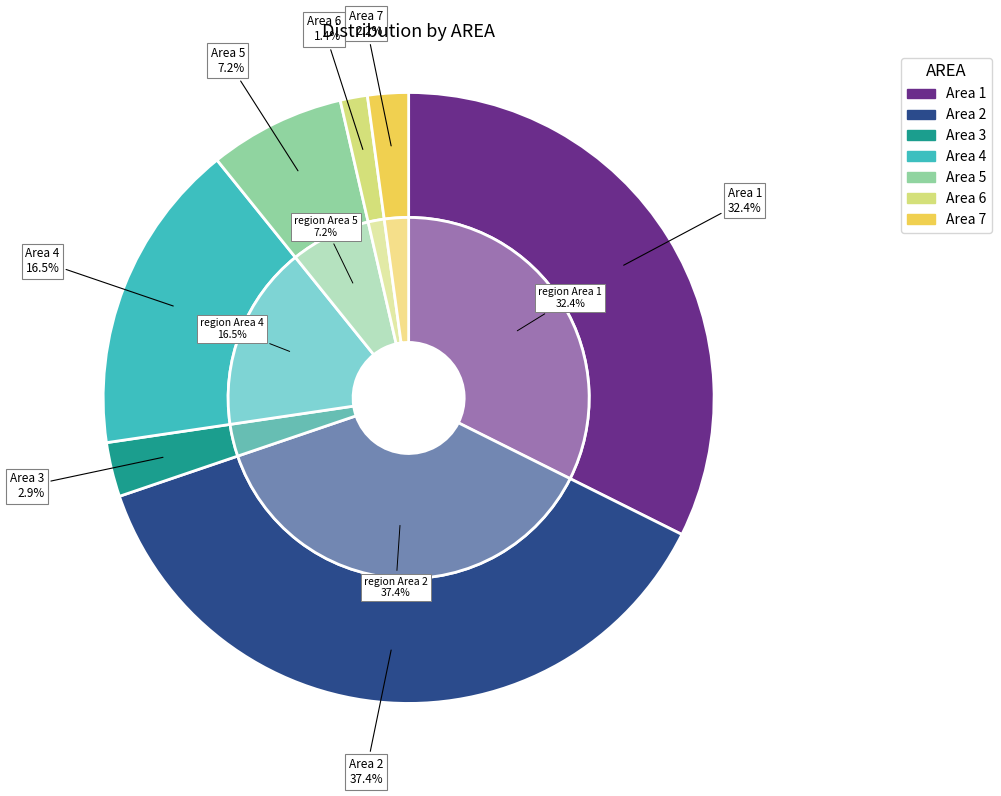

The 4 slice represents 24% of the pie. True or false?

False